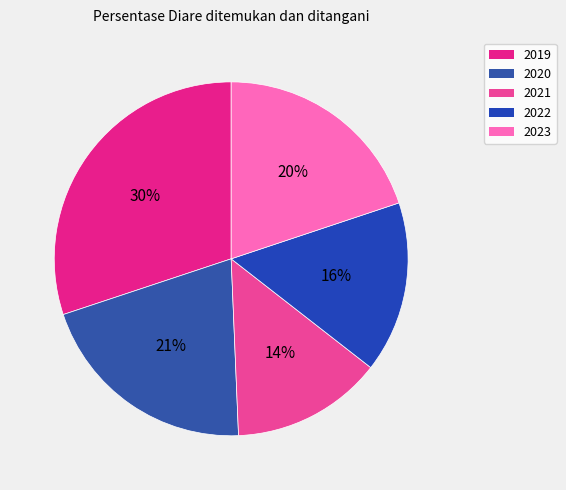

What percentage is the 2023 slice, to the nearest percent?

20%